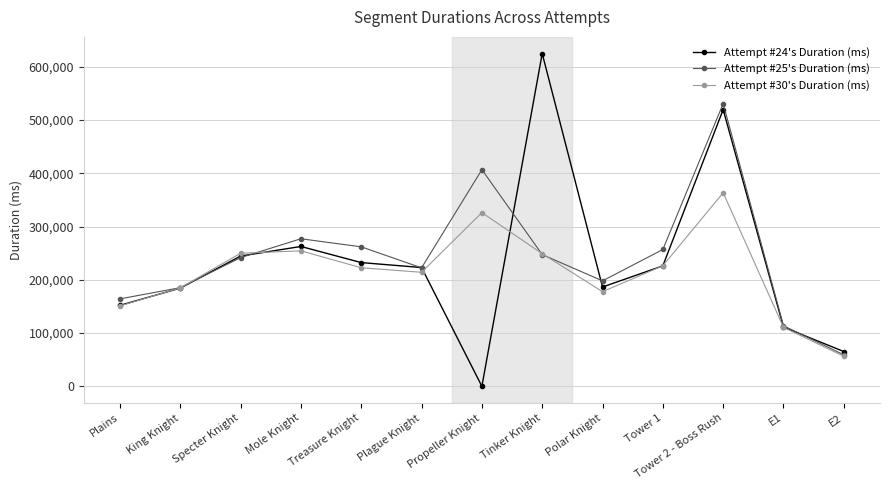

How many lines are shown in the chart?

3